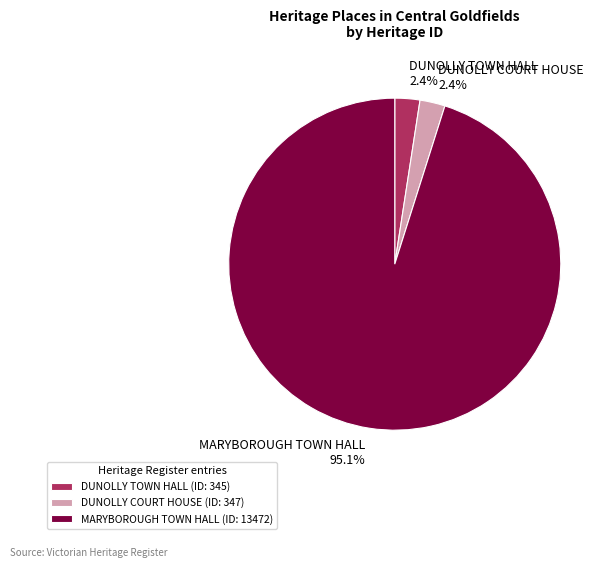

Combined, do DUNOLLY COURT HOUSE and DUNOLLY TOWN HALL account for over 50%?

No